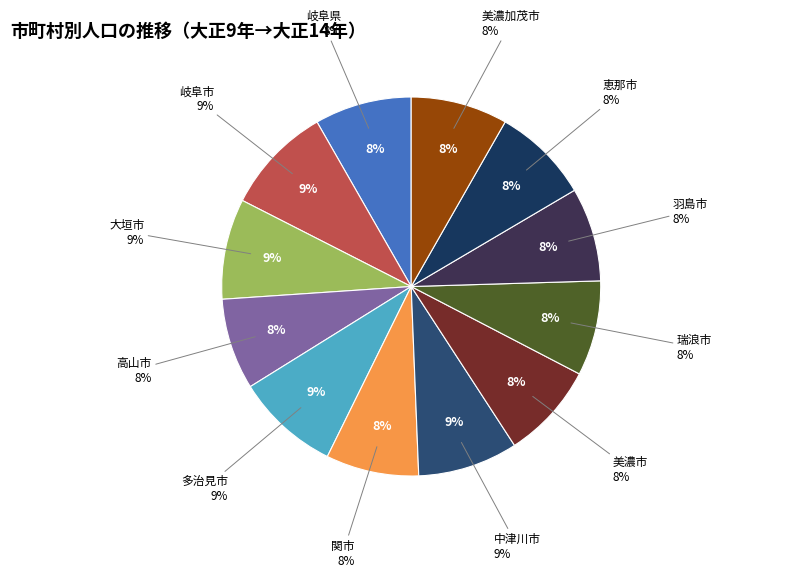

To the nearest percent, what is the difference between the largest and smallest slice percentages?

1%